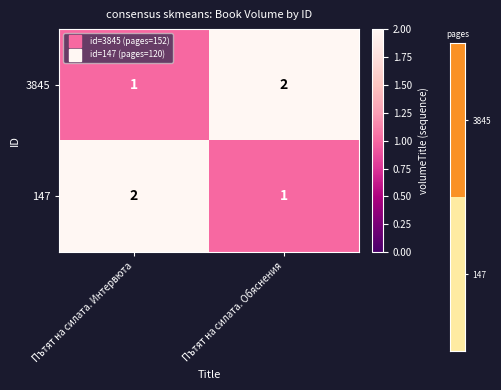

Reading left to right, transcribe all the data shown in this chart.

3845: 1	2
147: 2	1